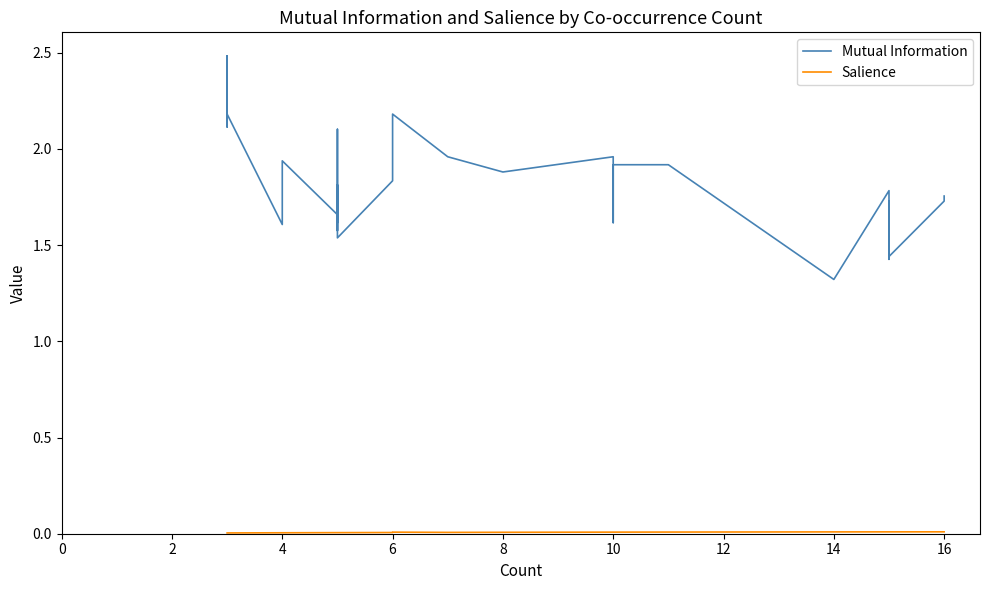

True or false: Salience and Mutual Information intersect in this chart.

False